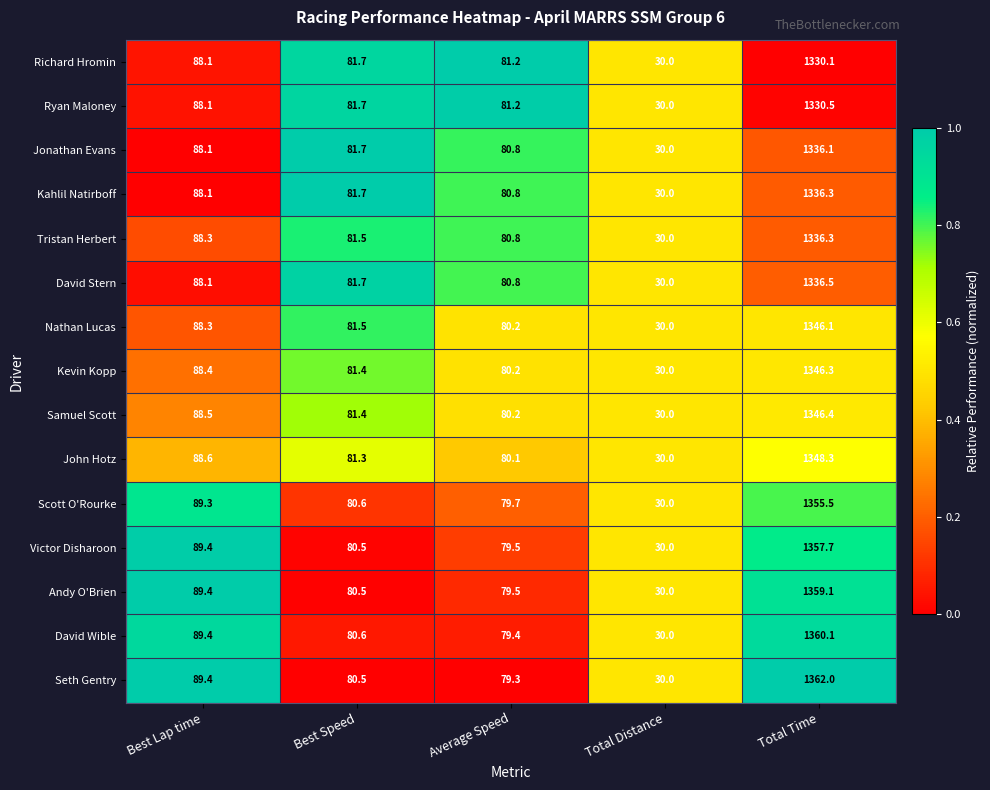

The value of Jonathan Evans at Best Speed is 19.7. True or false?

False